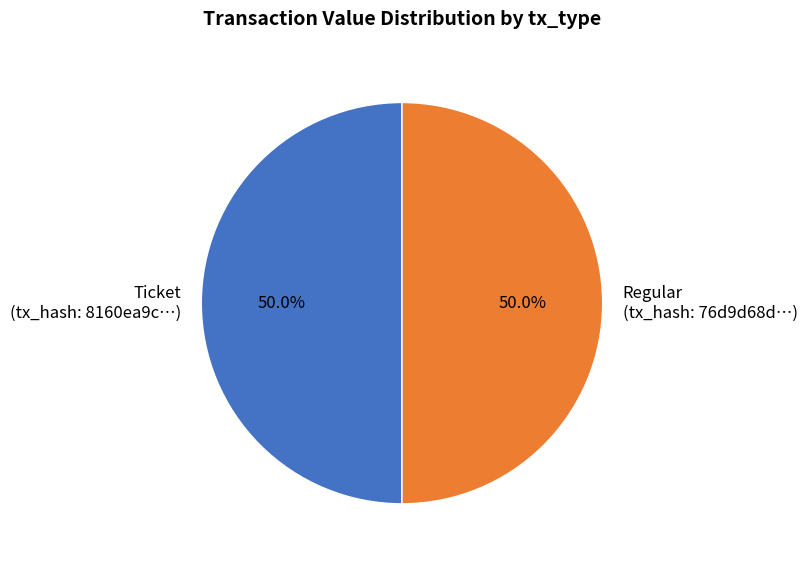

Do Regular (tx_hash: 76d9d68d…) and Ticket (tx_hash: 8160ea9c…) together represent more than half of the pie?

Yes